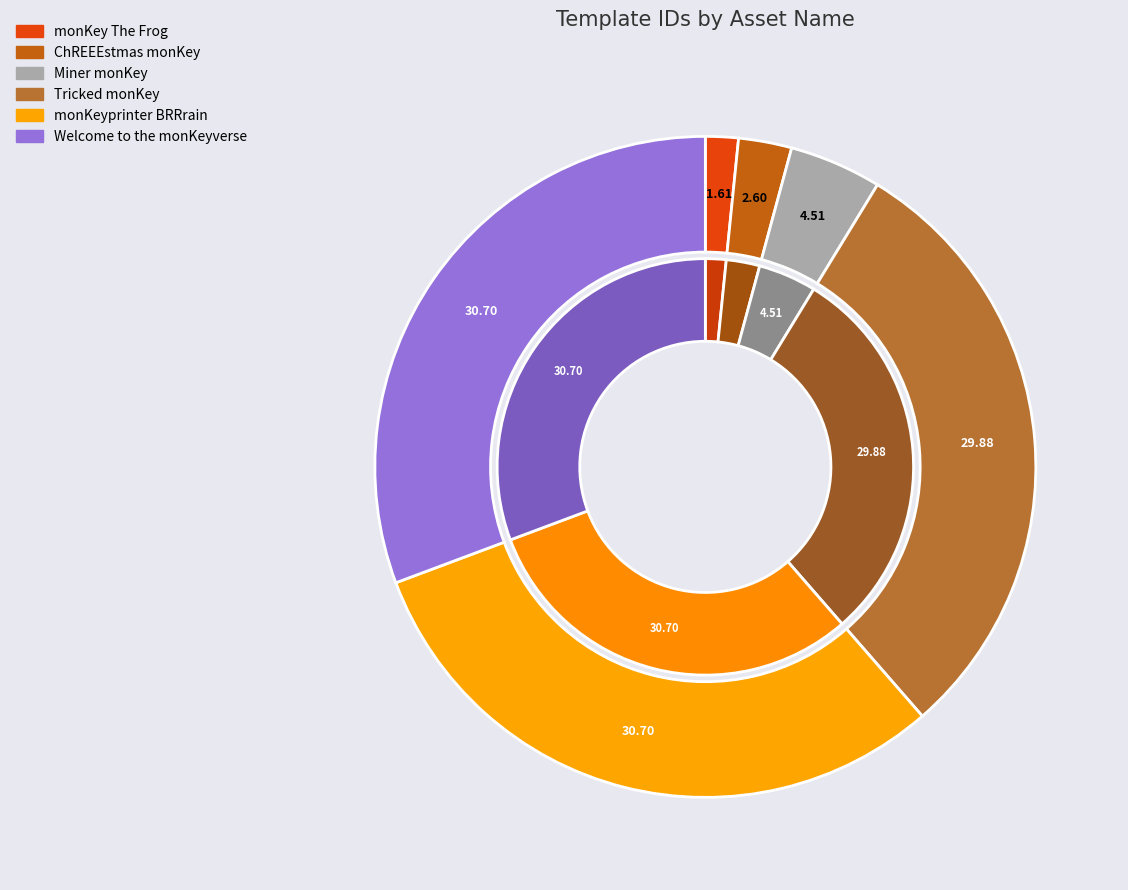

What is the largest slice in the pie chart?

Welcome to the monKeyverse